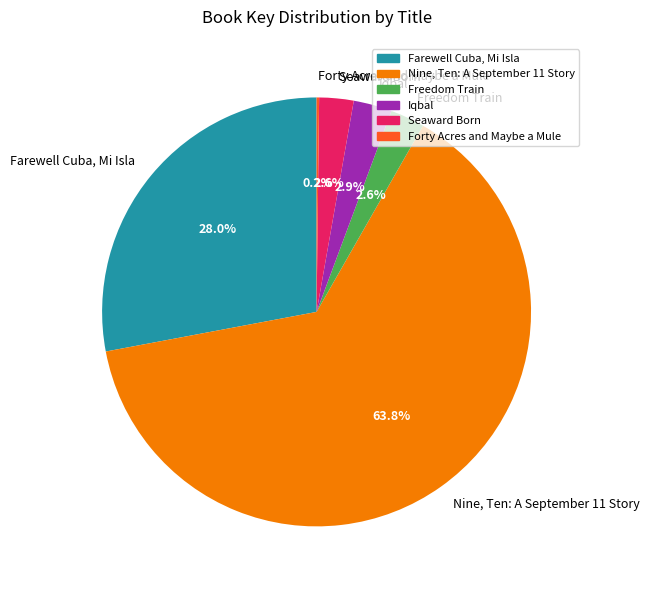

What is the largest slice in the pie chart?

Nine, Ten: A September 11 Story